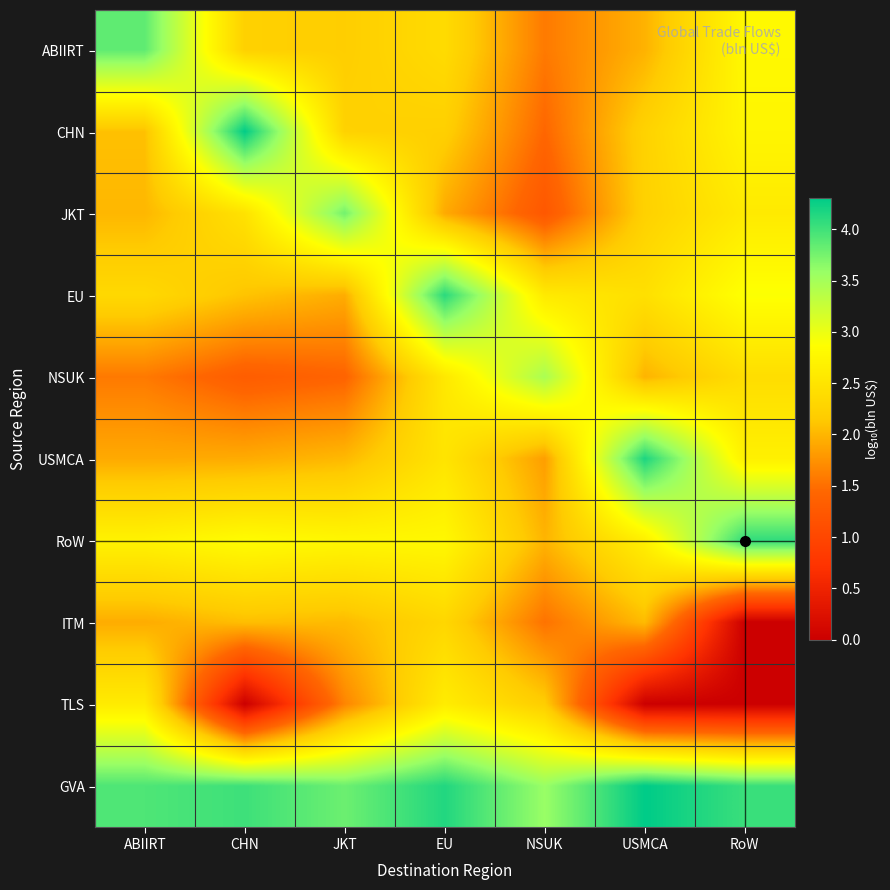

Which series has the largest total across all categories?

GVA